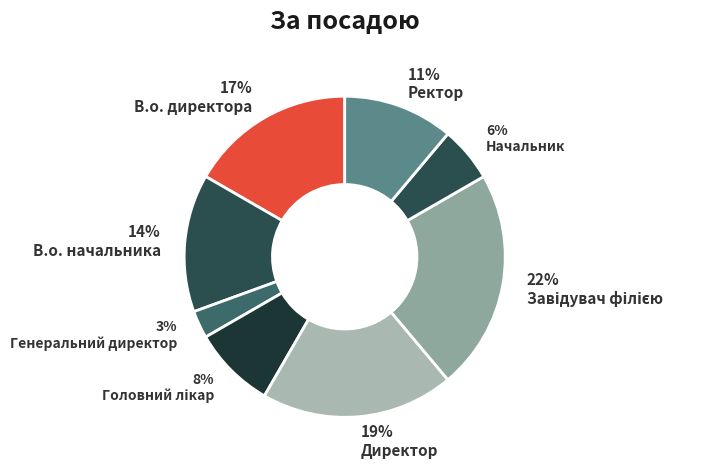

Which slice is the smallest?

3% Генеральний директор